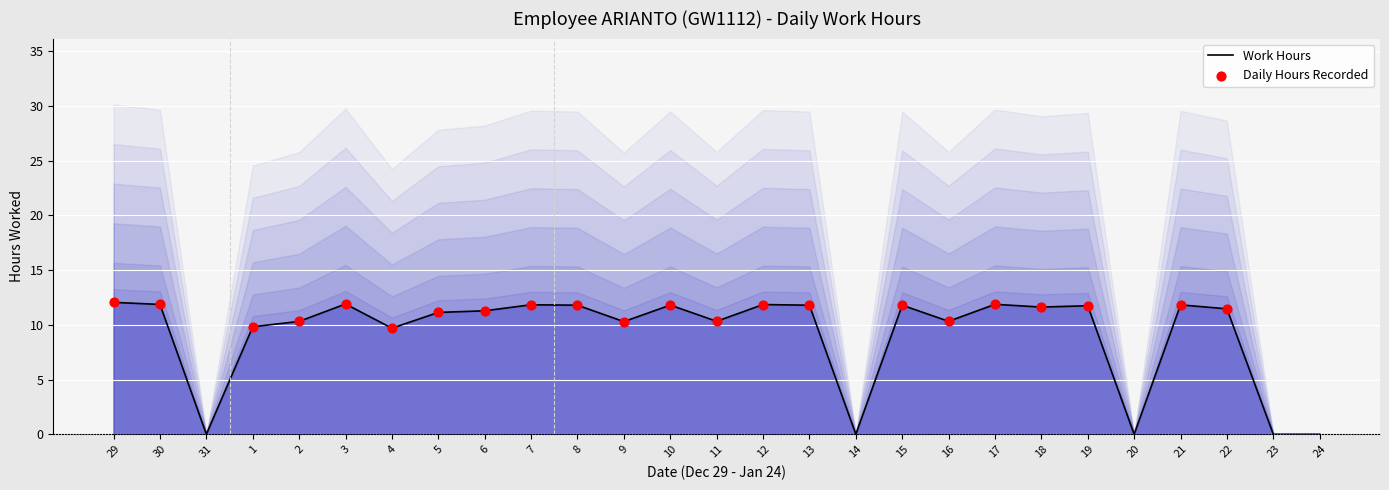

What is the change in value from 1 to 21?

+2.0